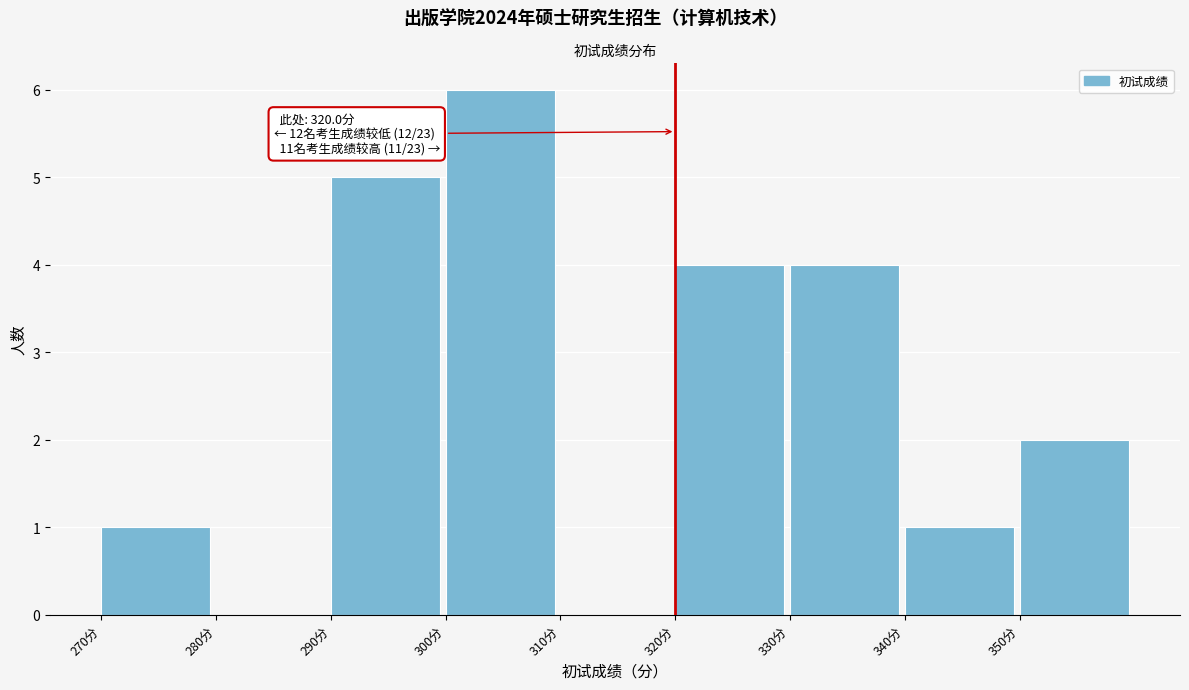

Which range on the x-axis has the tallest bar?

300 to 310